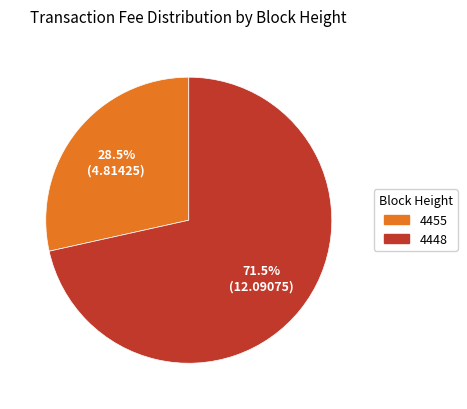

Which slice is the smallest?

4455